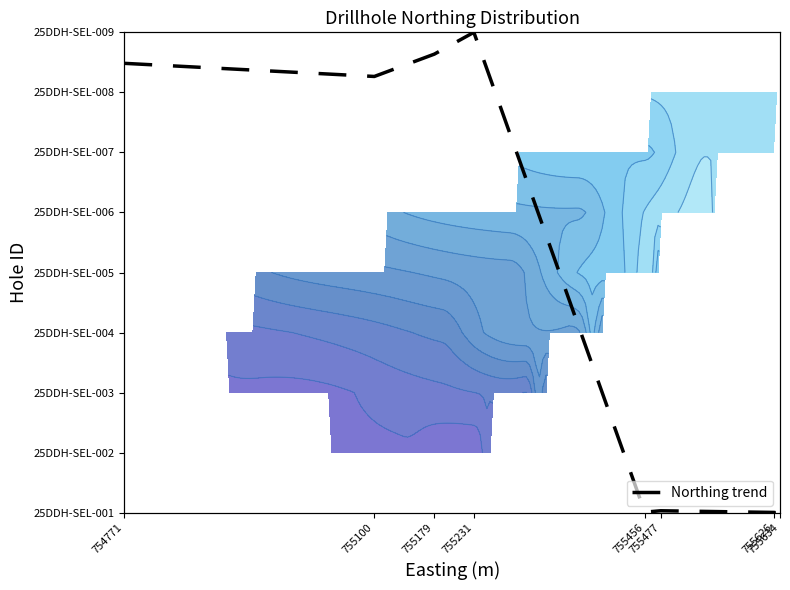

What is the sum of all values?

30.4